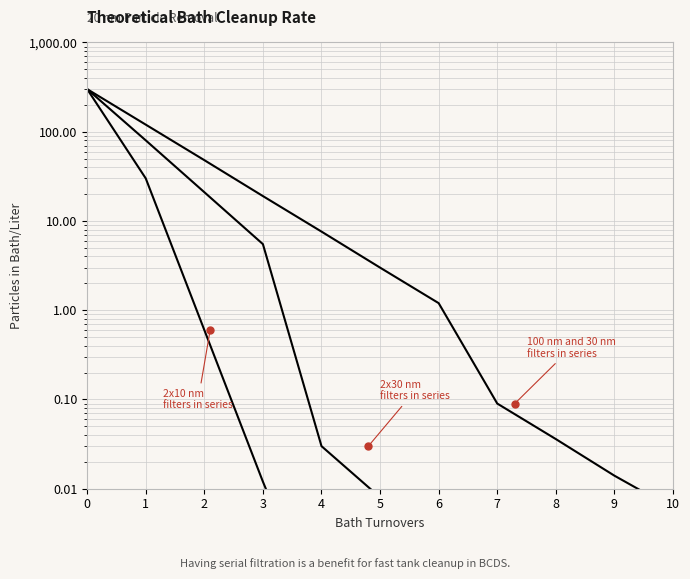

What are all the series names shown in the legend?

100 nm and 30 nm filters in series, 2x30 nm filters in series, 2x10 nm filters in series